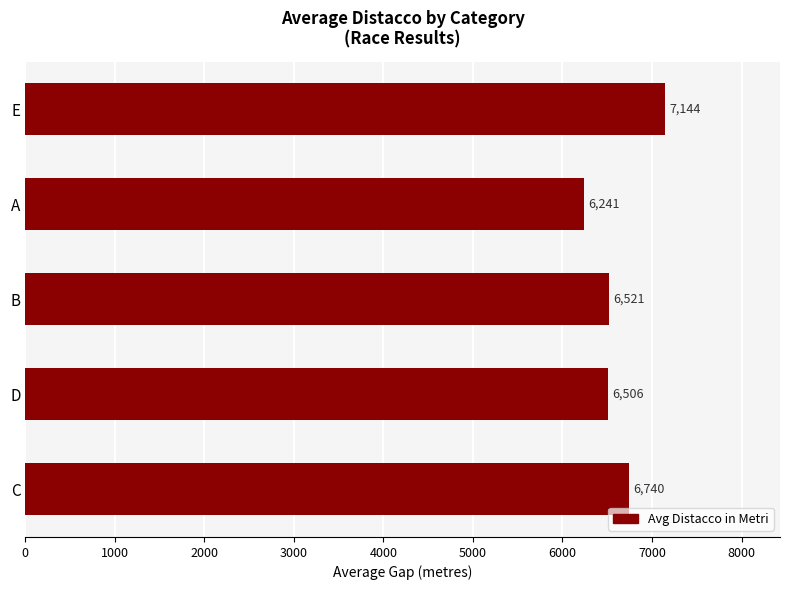

At which label is the value closest to 6692?

C